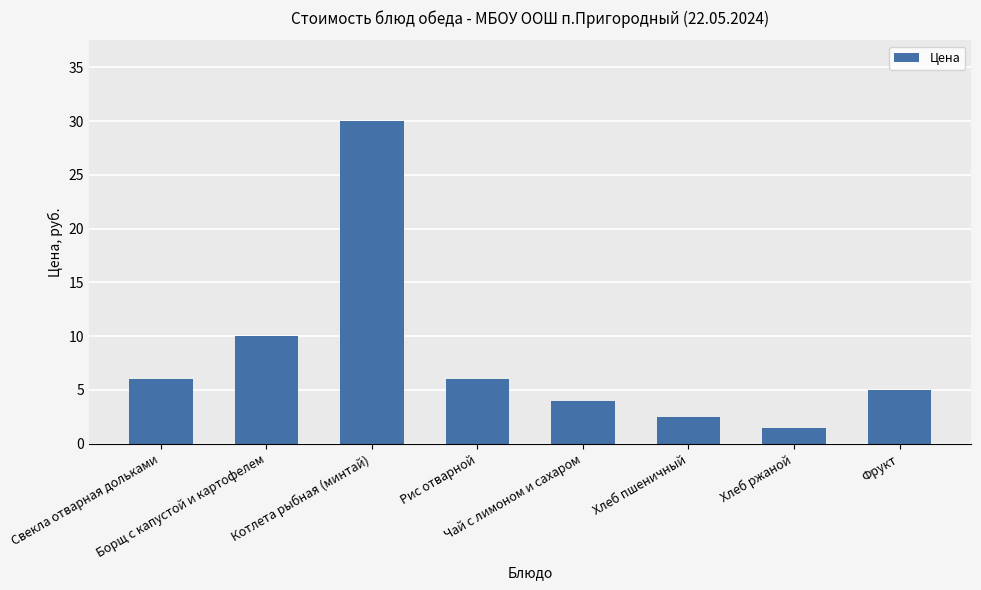

What is the difference between the maximum and minimum values?

28.5